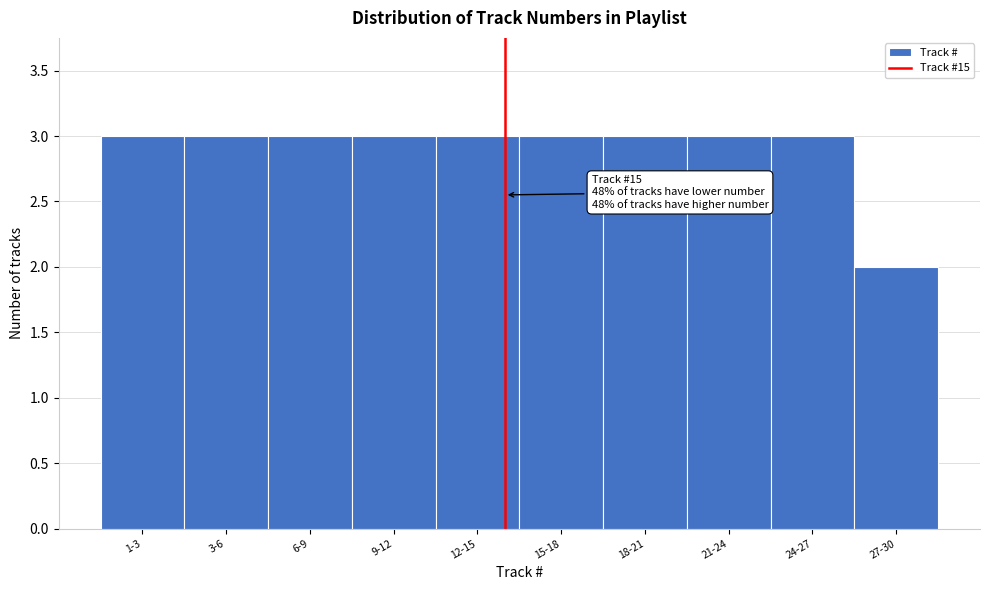

Reading left to right, what are all the values shown in this chart?

1-3=3	3-6=3	6-9=3	9-12=3	12-15=3	15-18=3	18-21=3	21-24=3	24-27=3	27-30=2